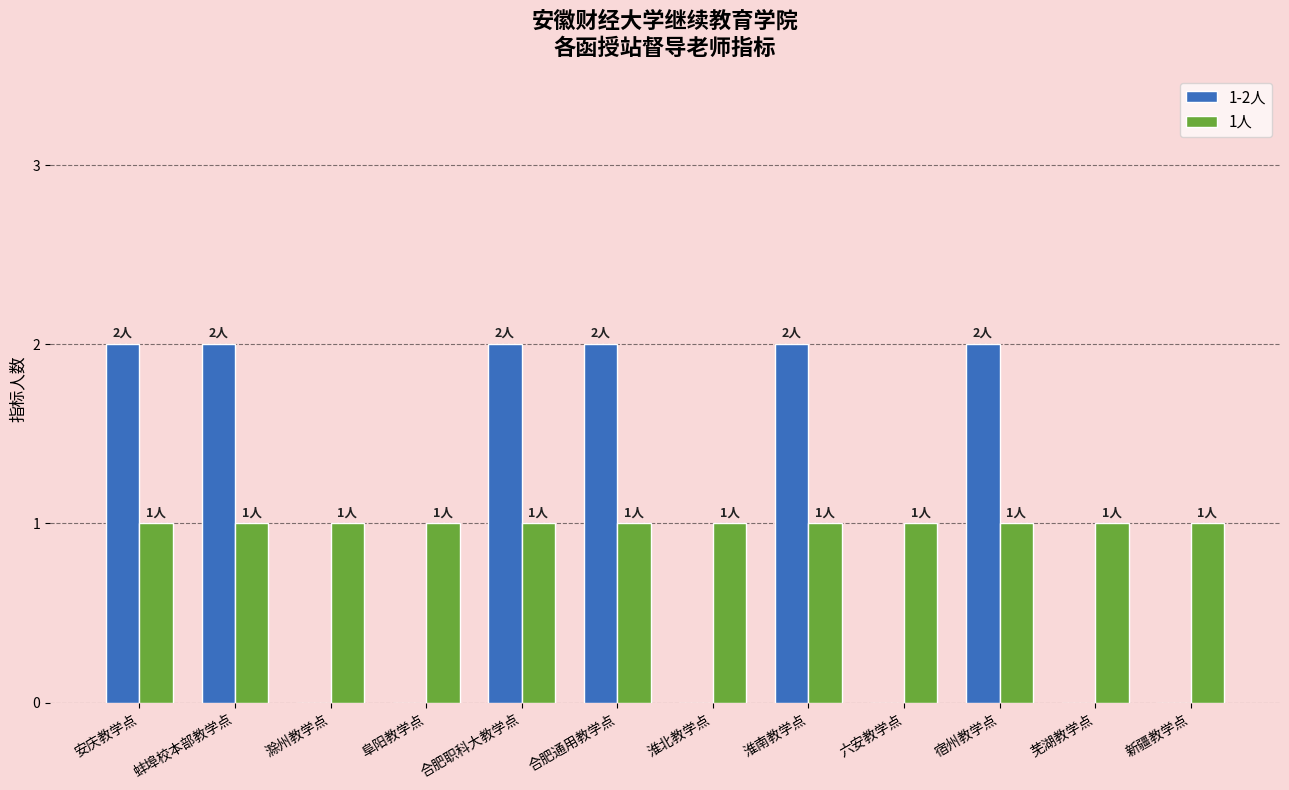

Read the 1人 value at 合肥职科大教学点.

1